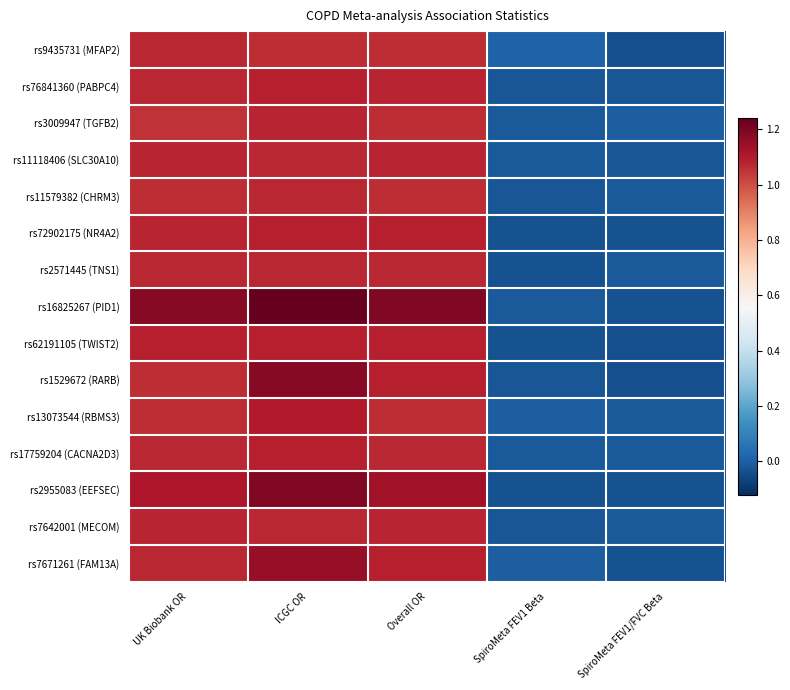

At which category is the sum across all series the highest?

ICGC OR